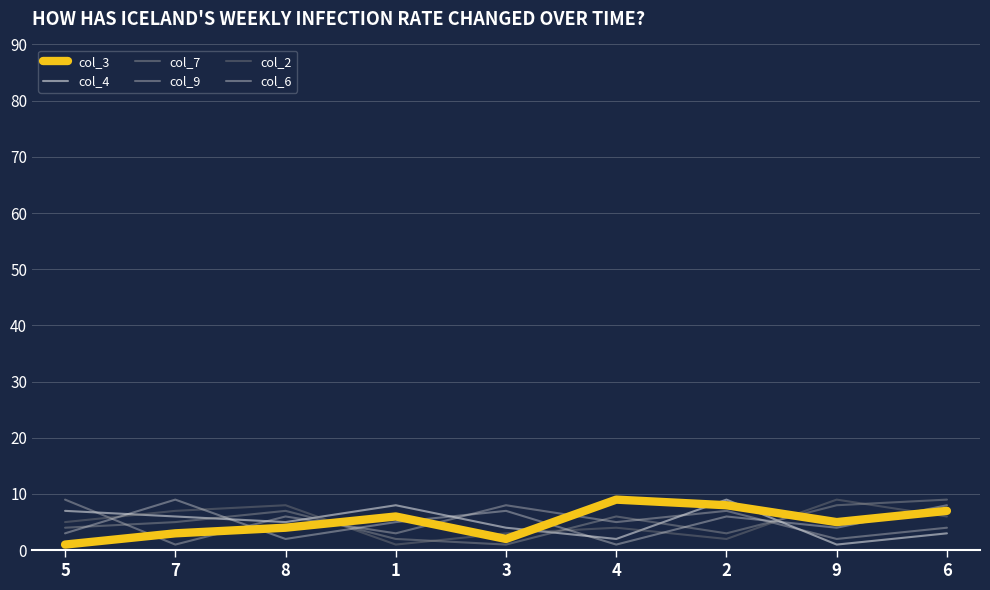

What are all the series names shown in the legend?

col_3, col_4, col_7, col_9, col_2, col_6